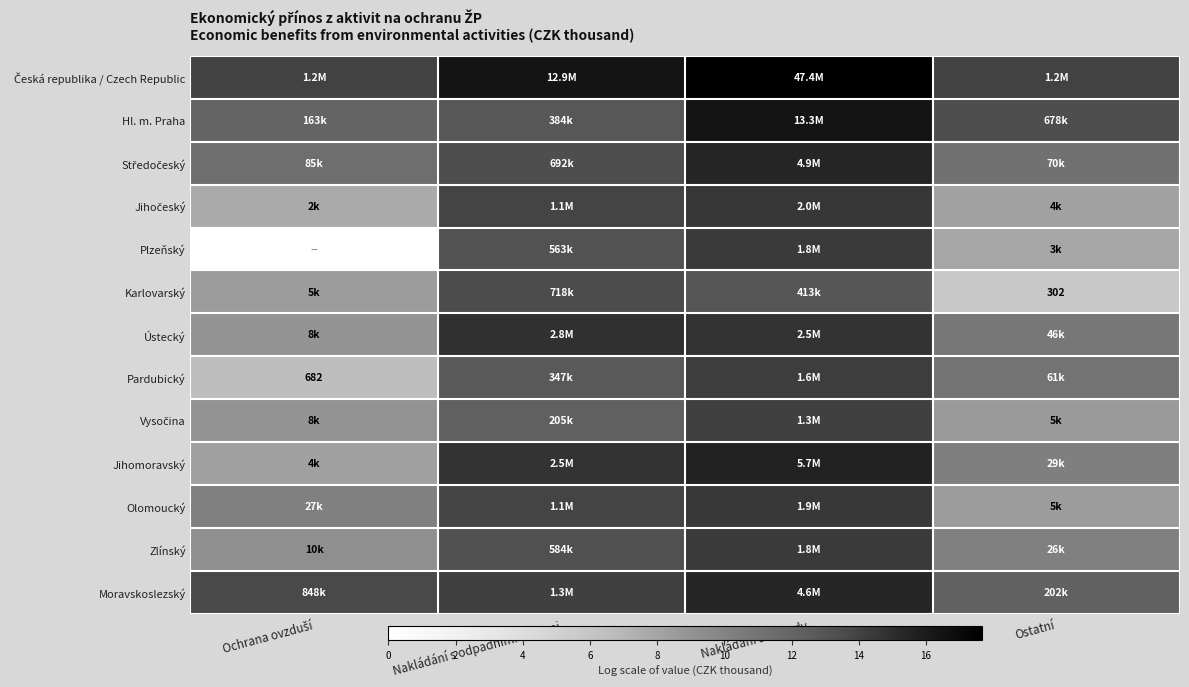

List the series in order of their peak value, highest first.

Česká republika / Czech Republic, Hl. m. Praha, Jihomoravský, Středočeský, Moravskoslezský, Ústecký, Jihočeský, Olomoucký, Plzeňský, Zlínský, Pardubický, Vysočina, Karlovarský